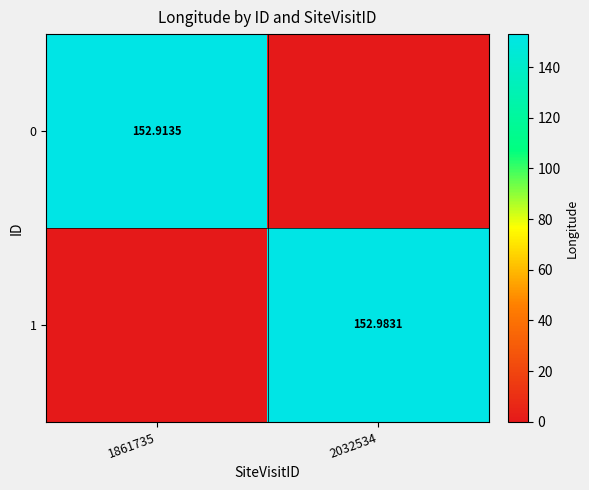

Is the value of 1 at 2032534 greater than the value of 0 at 1861735?

Yes